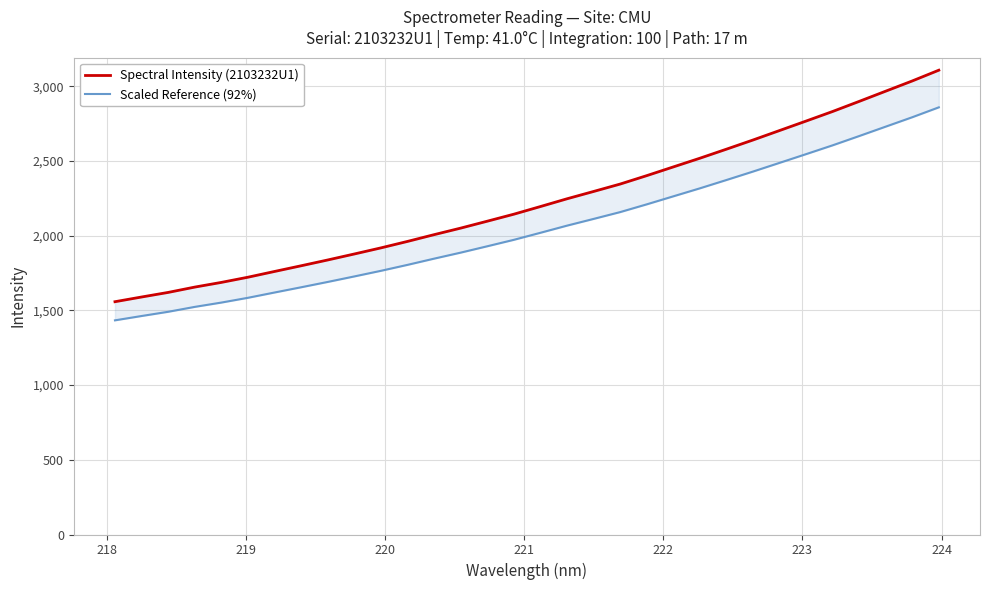

Is the value of Spectral Intensity (2103232U1) at 222 greater than the value of Scaled Reference (92%) at 225?

Yes